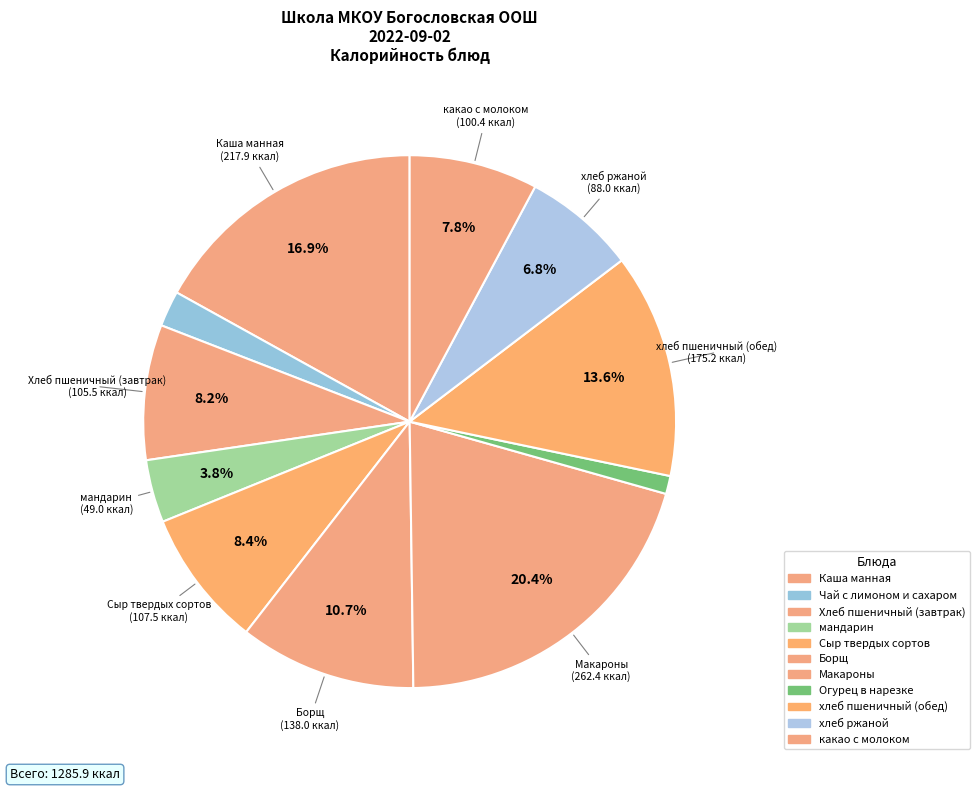

The Борщ slice represents 11% of the pie. True or false?

True